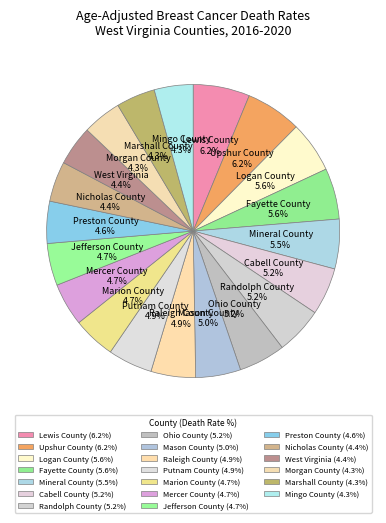

Is Putnam County the majority of the pie?

No